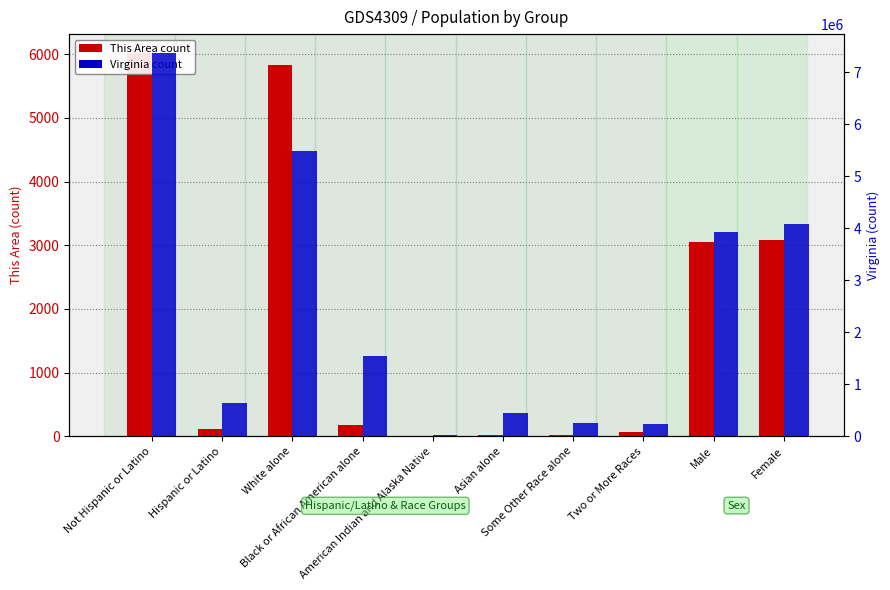

Does the chart contain stacked bars?

No